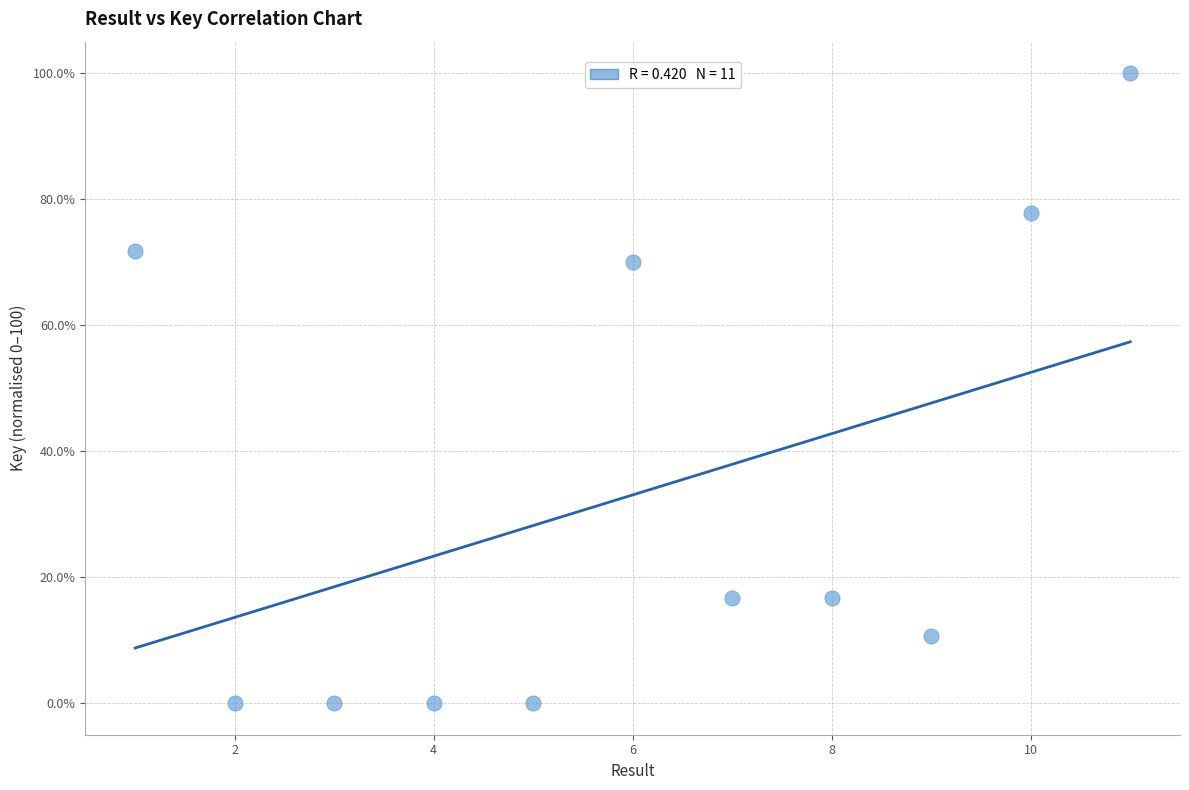

What is the average Y value?

33.1